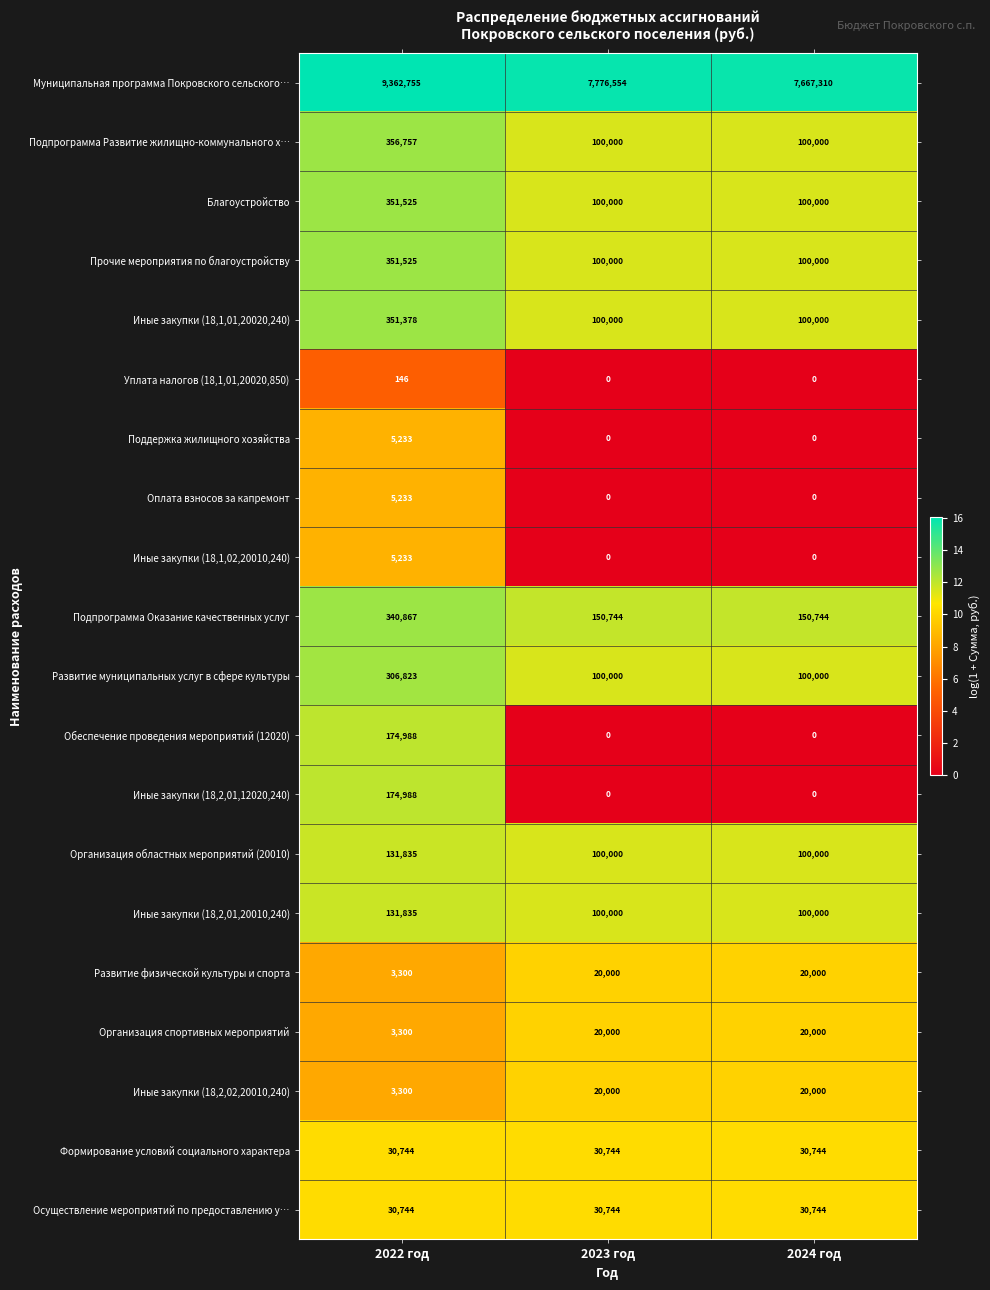

At which category does the chart reach its peak across all series?

2022 год